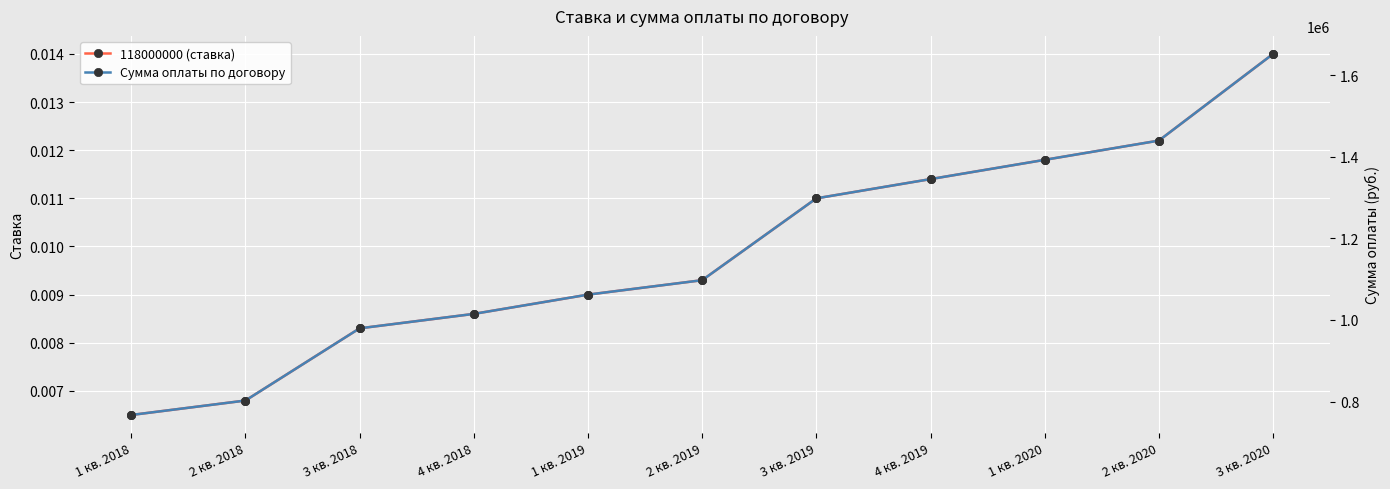

Which has a higher value, 2 кв. 2018 or 1 кв. 2020?

1 кв. 2020